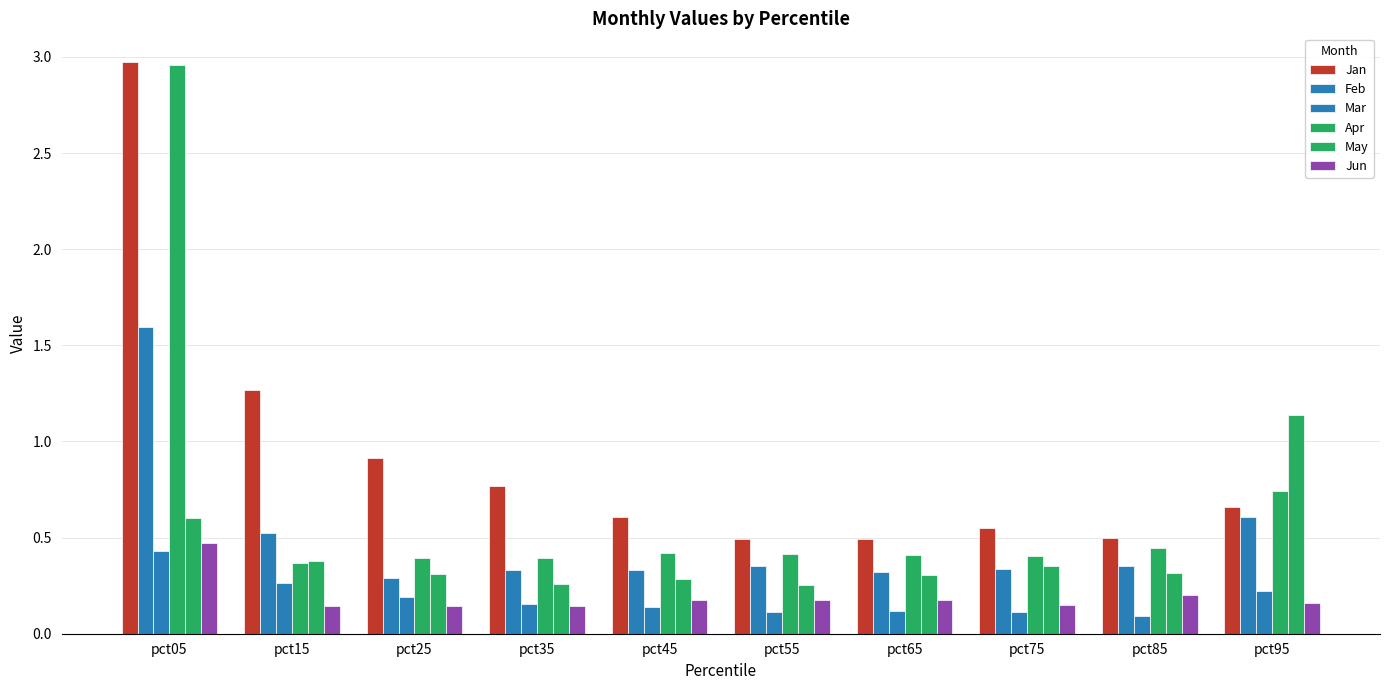

What is the maximum value for Apr?

3.0